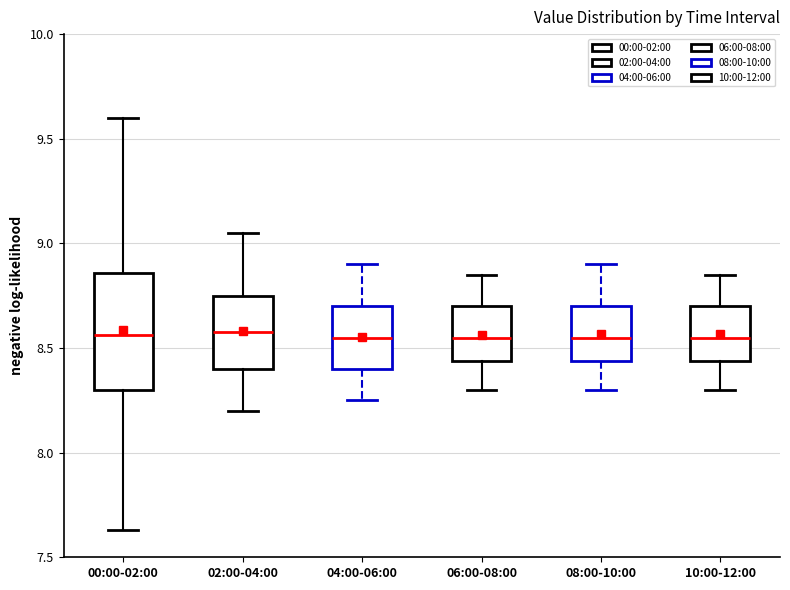

Comparing the boxes themselves (not the whiskers), which one is the tallest?

00:00-02:00